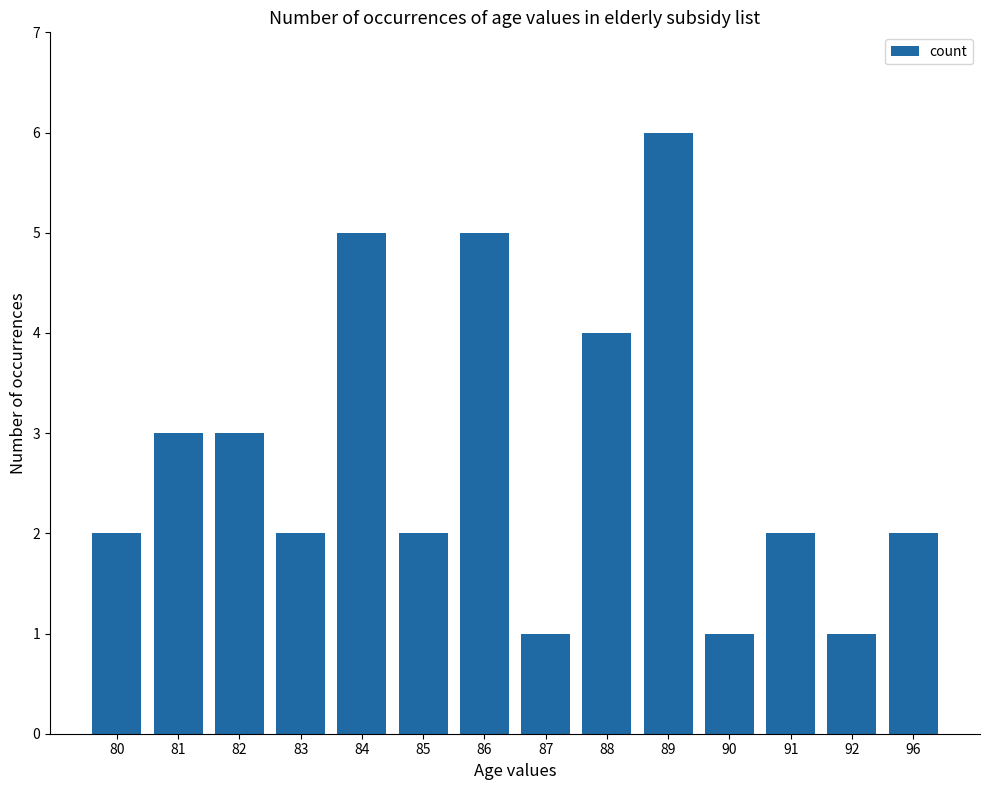

What is the greatest value displayed?

6